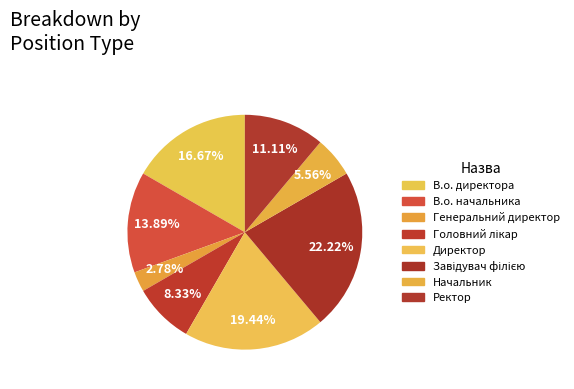

True or false: Завідувач філією accounts for 22% of the total.

True